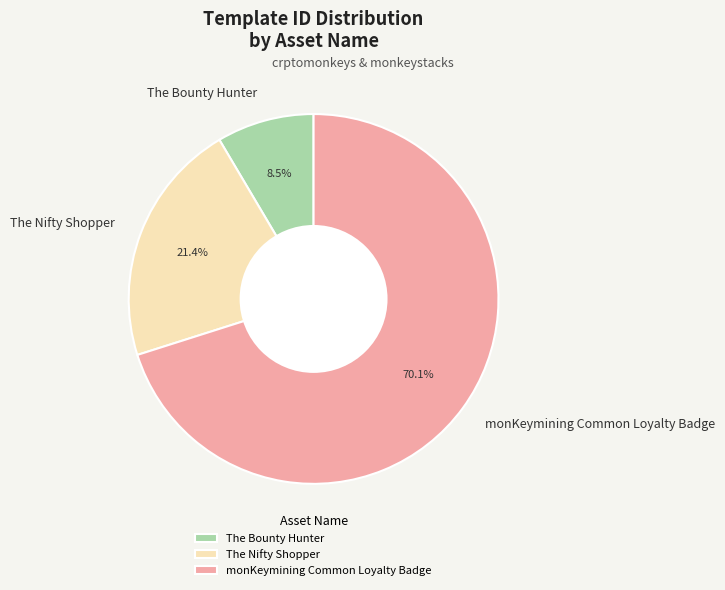

Count the number of slices in the pie.

3